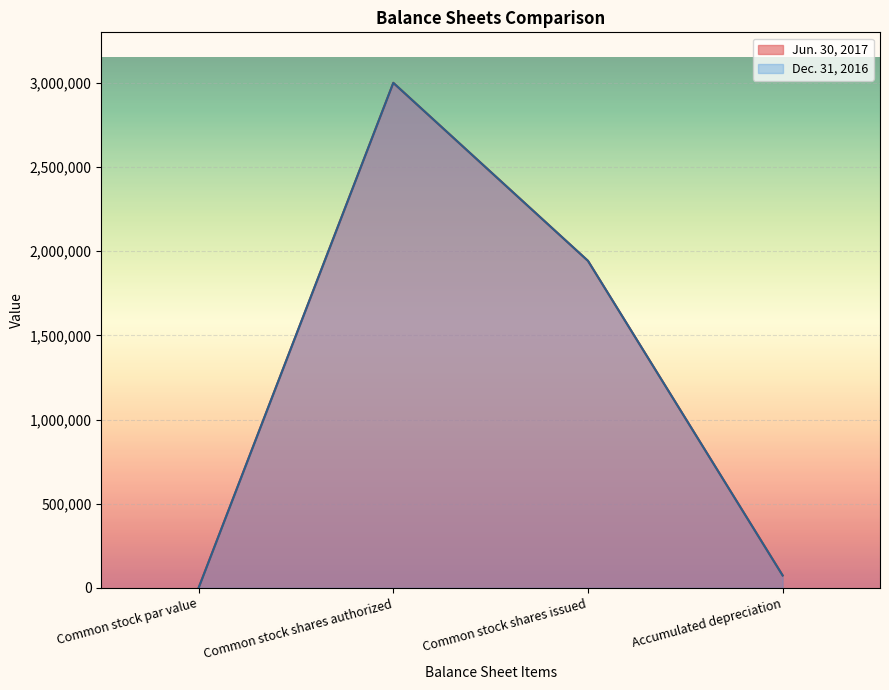

Rank the series by their maximum value, from lowest to highest.

Jun. 30, 2017, Dec. 31, 2016